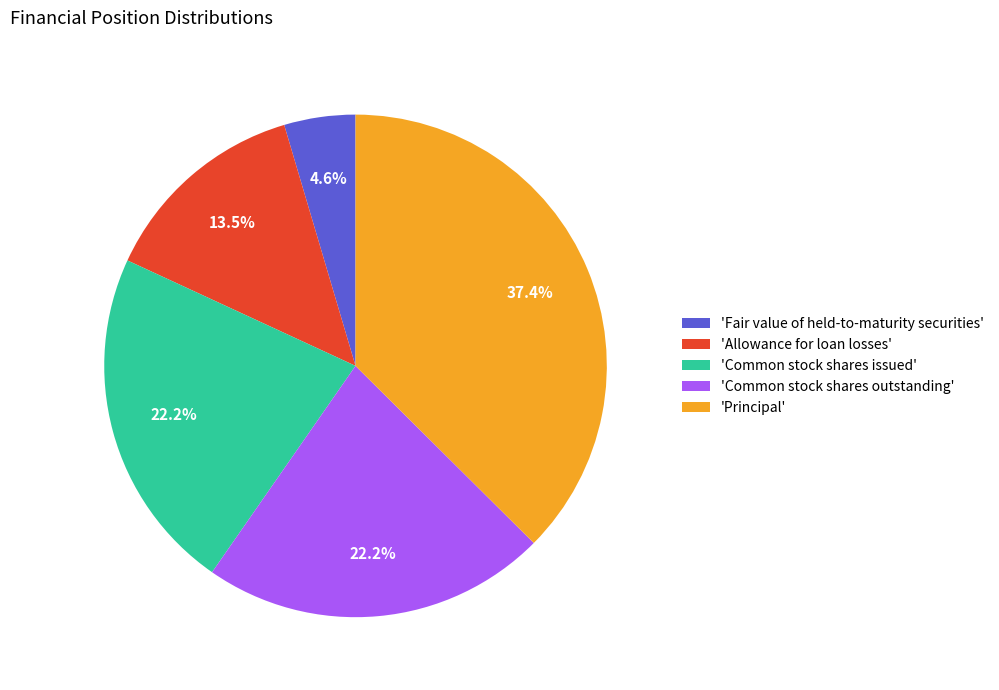

Do 'Common stock shares issued' and 'Principal' together represent more than half of the pie?

Yes